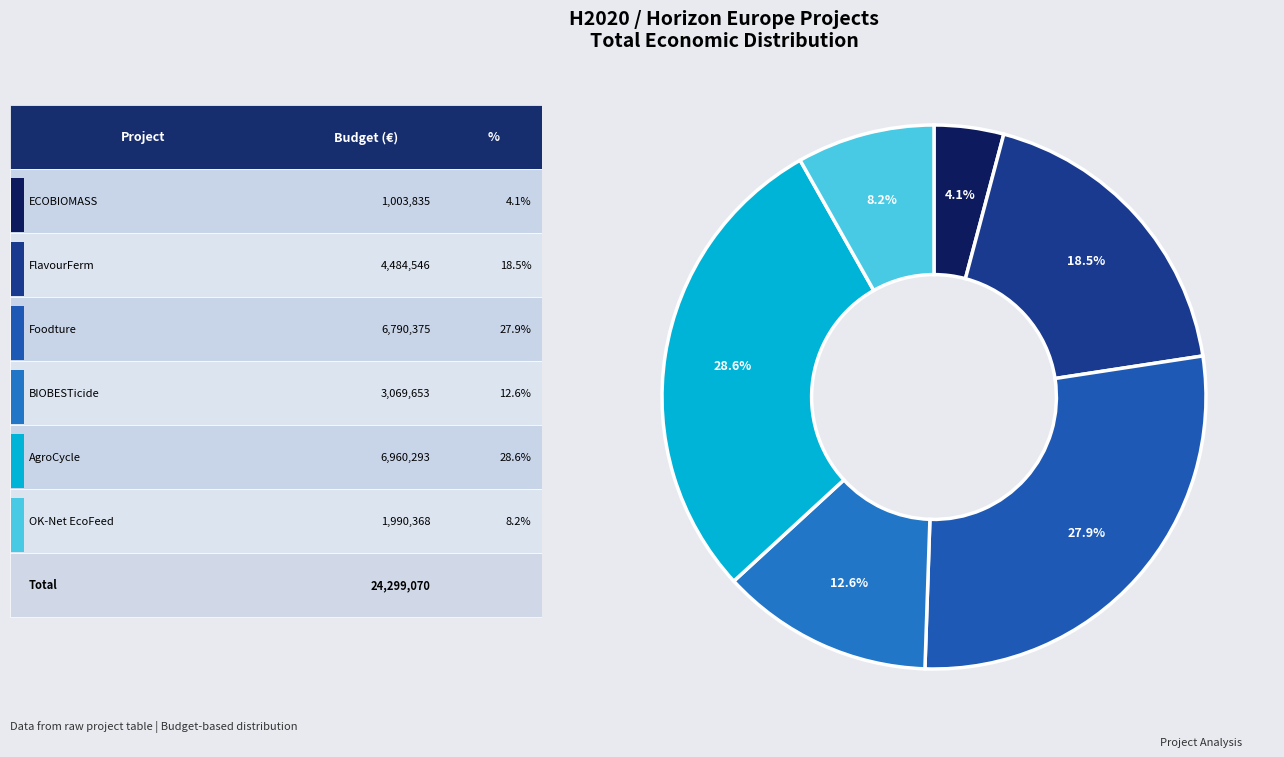

How many slices are in this pie chart?

6